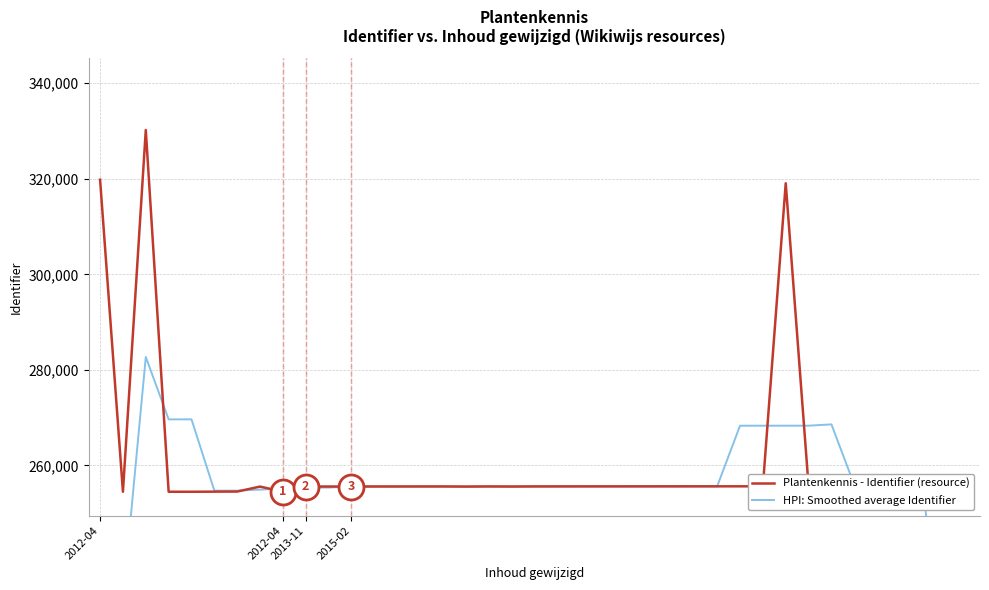

Which series has the widest spread of values?

HPI: Smoothed average Identifier